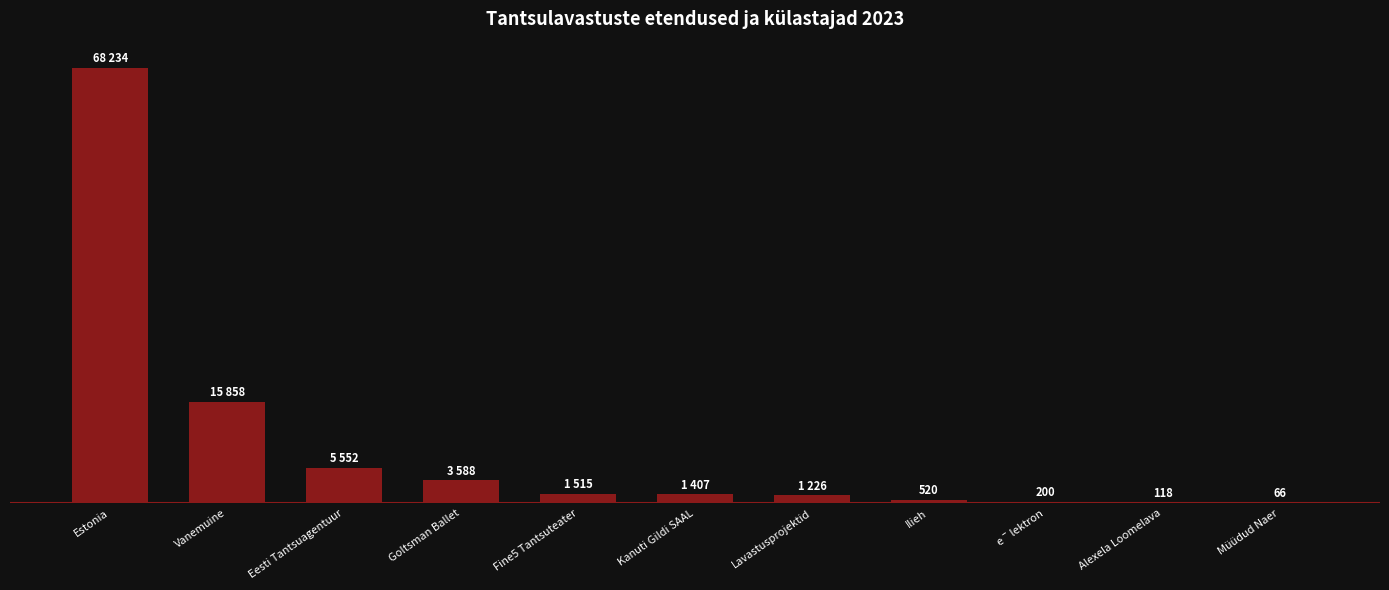

What is the difference between the maximum and second lowest values?

68116